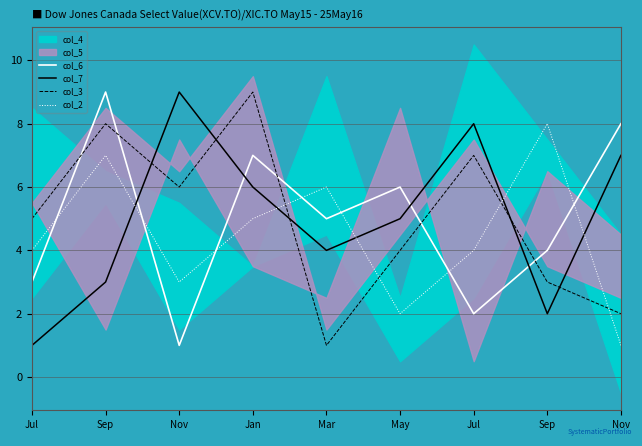

Read the col_2 value at Nov.

1